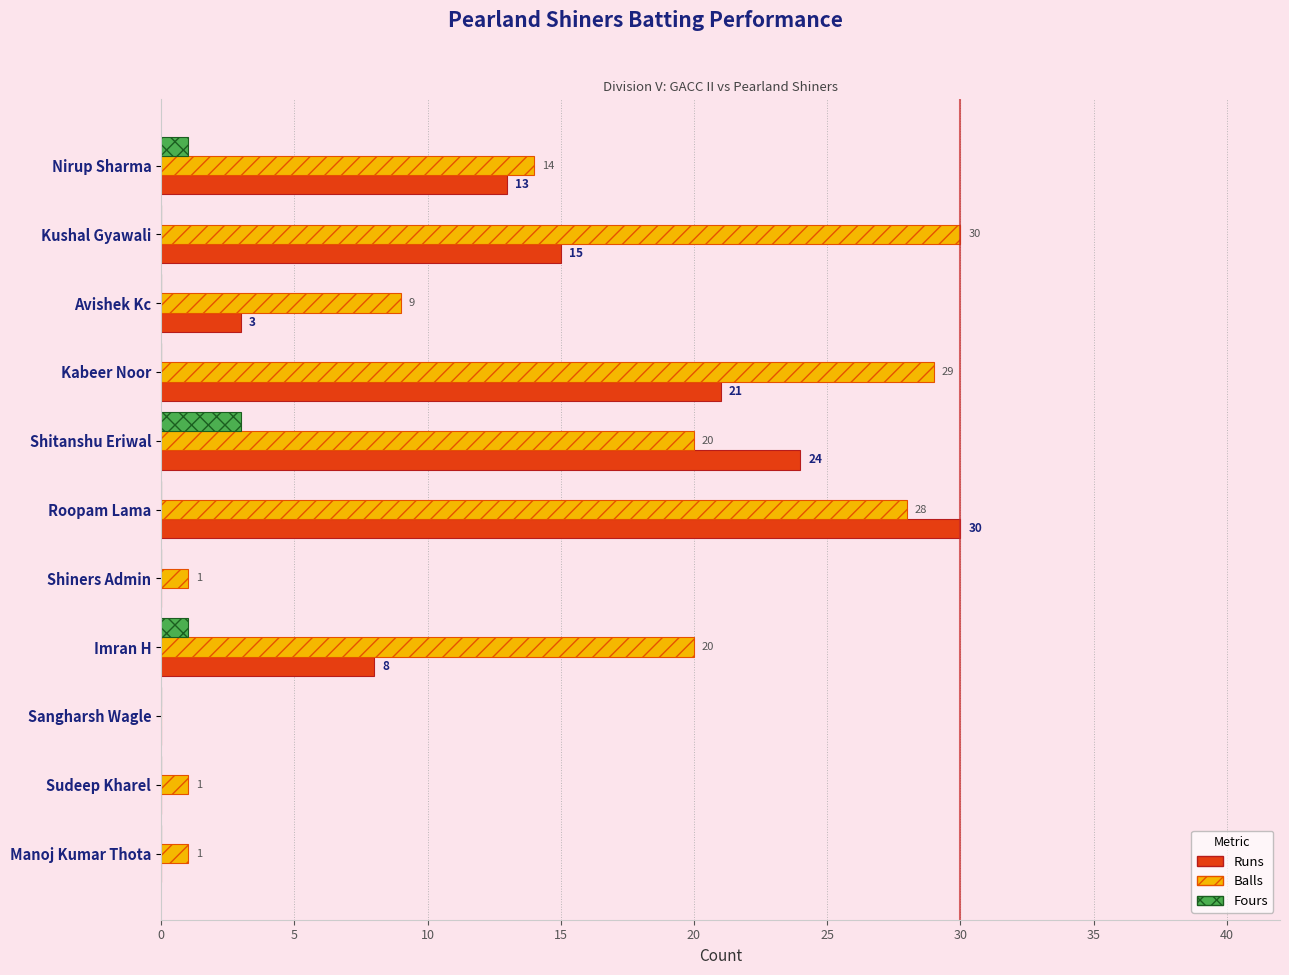

The value of Runs at Kabeer Noor is 12. True or false?

False